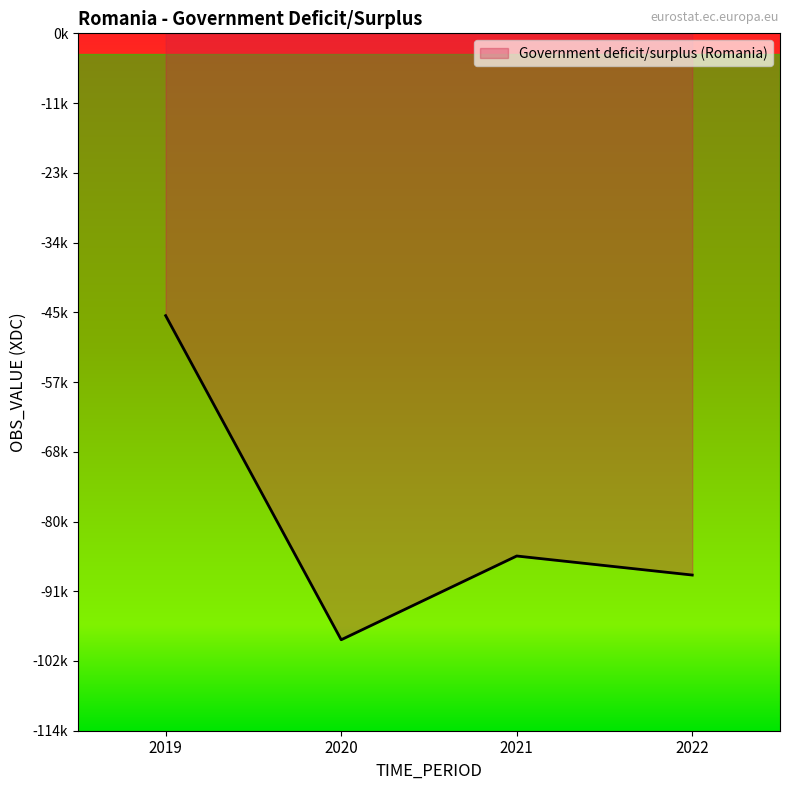

The value at 2021 is -36591.2. True or false?

False